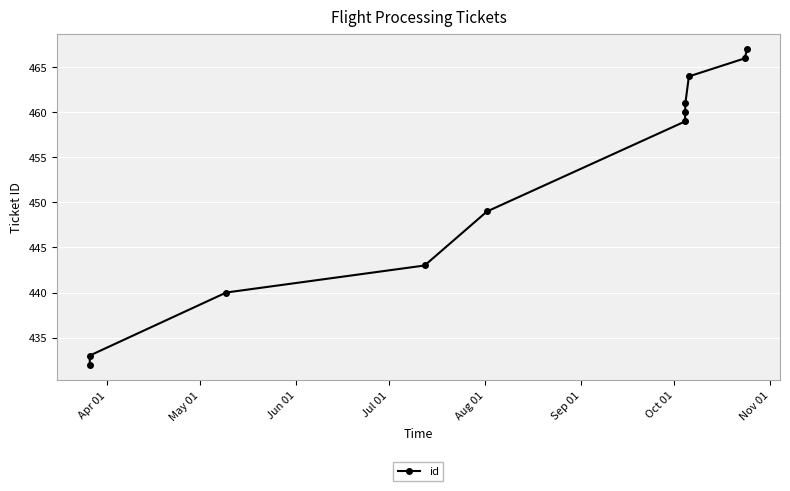

How many data points does each series have?

11